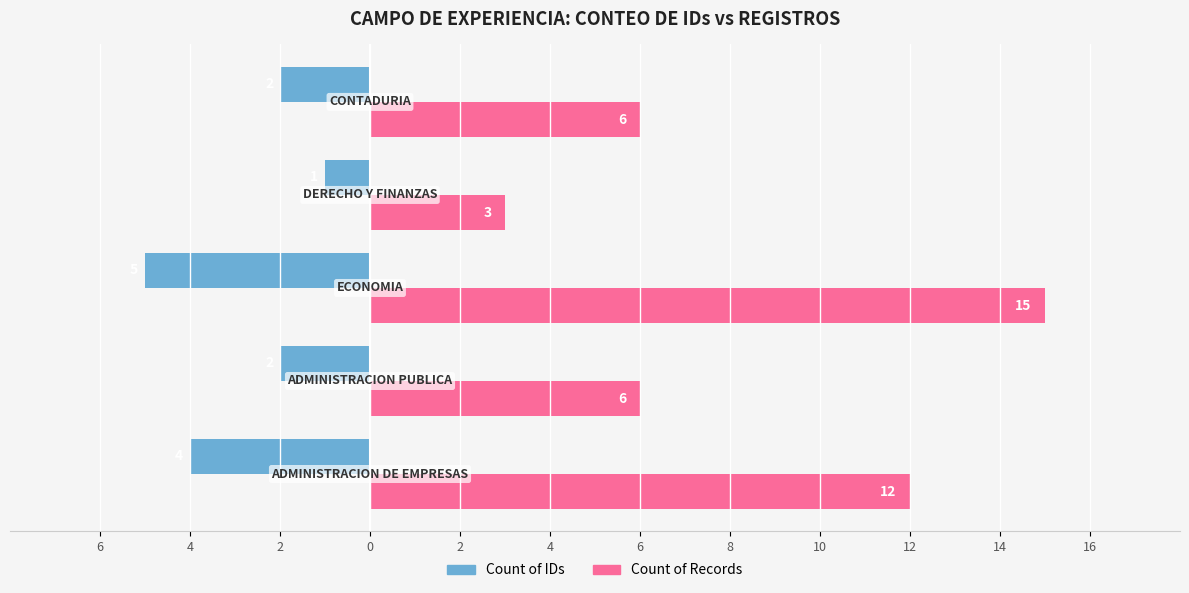

What are all the series names shown in the legend?

Count of IDs, Count of Records